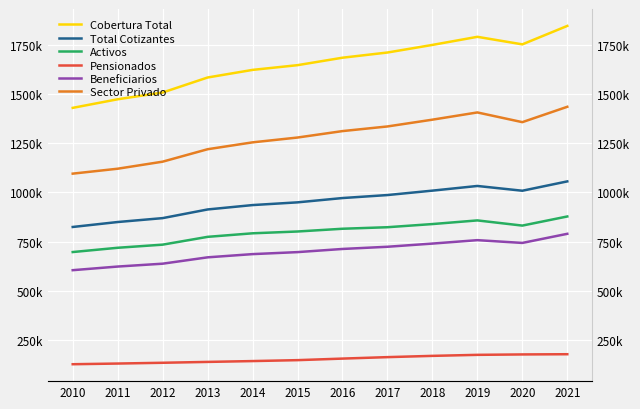

List the series in order of their peak value, highest first.

Cobertura Total, Sector Privado, Total Cotizantes, Activos, Beneficiarios, Pensionados